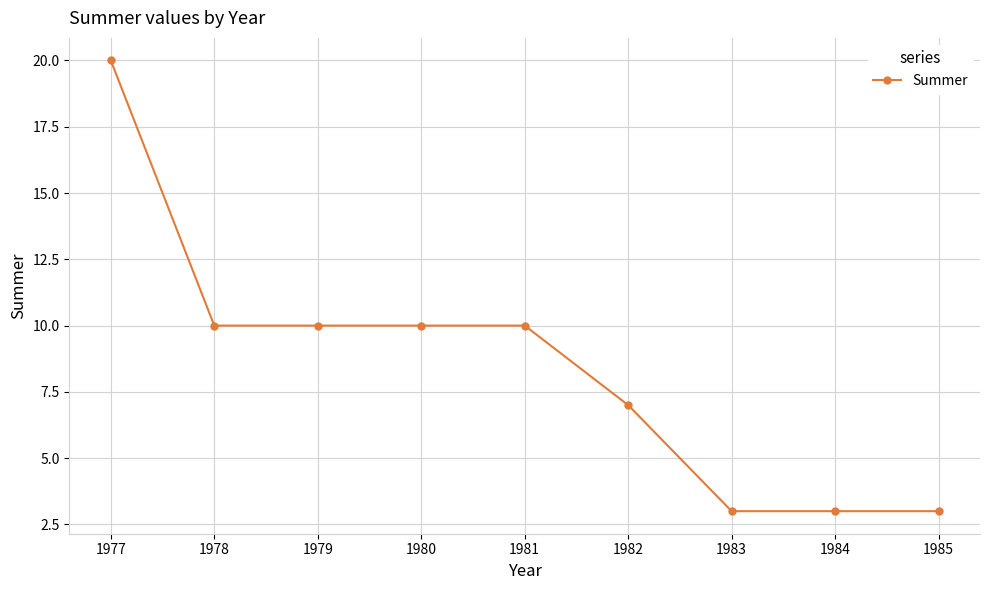

What is the sum of all values?

76